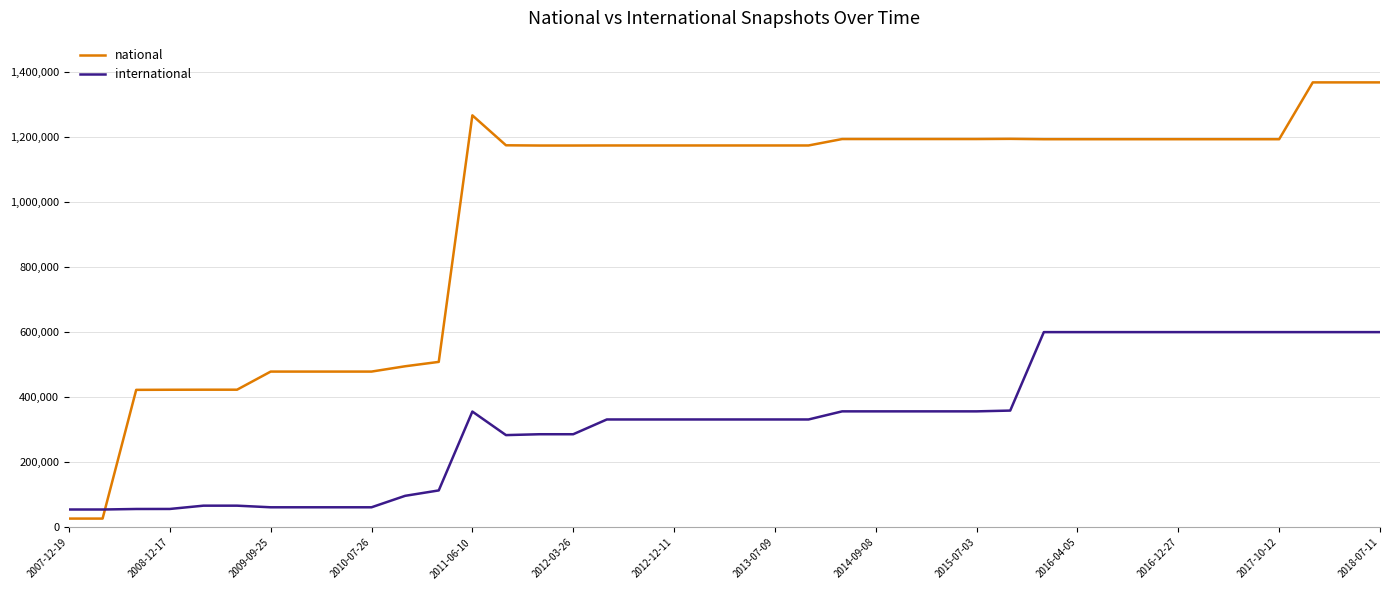

After their last crossing, which series has the higher values: international or national?

national